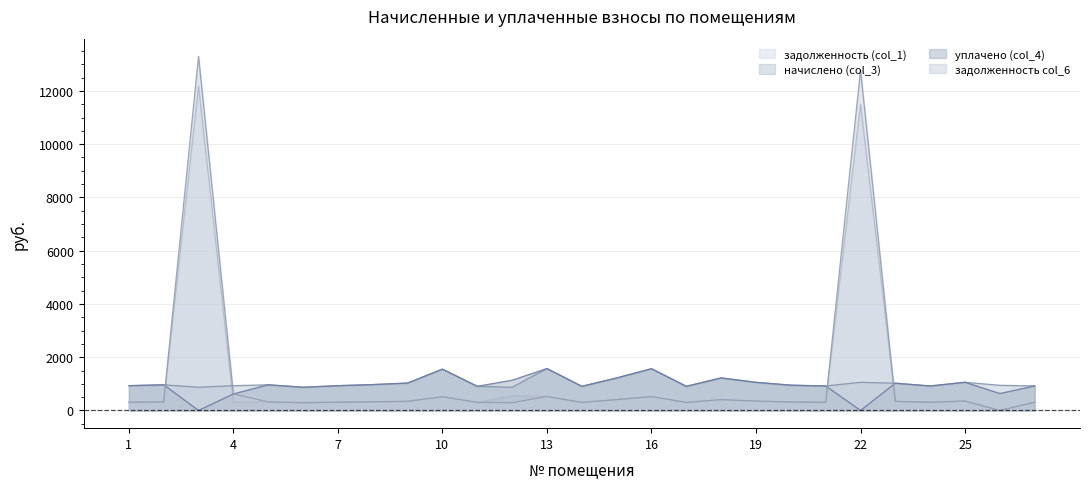

Does the chart display data point markers on the line(s)?

No